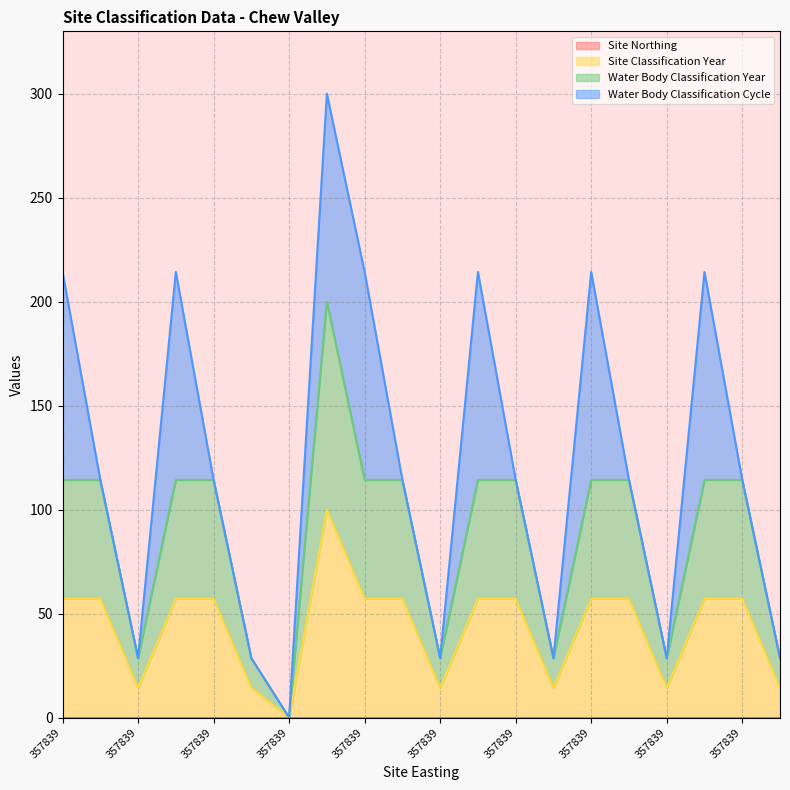

Is it true that Site Classification Year equals 6.7 at 357839?

False